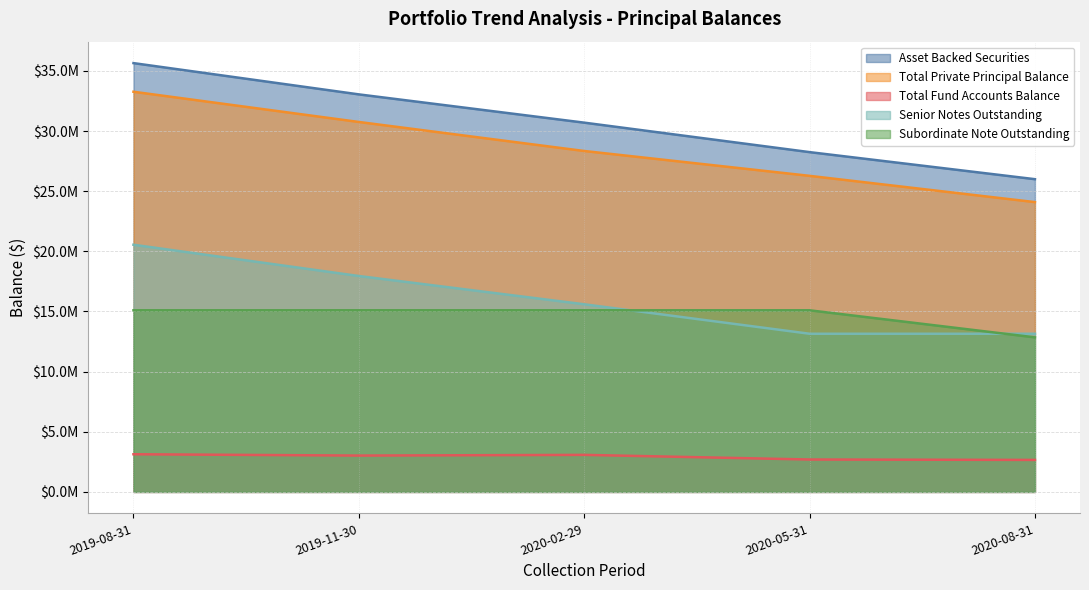

Reading right to left, transcribe all the data shown in this chart.

Asset Backed Securities: 2020-08-31=26000000.0	2020-05-31=28250000.0	2020-02-29=30700000.0	2019-11-30=33050000.0	2019-08-31=35650000.0
Total Private Principal Balance: 2020-08-31=24093896.1	2020-05-31=26277312.0	2020-02-29=28343707.2	2019-11-30=30756777.5	2019-08-31=33268693.7
Total Fund Accounts Balance: 2020-08-31=2660508.1	2020-05-31=2694524.8	2020-02-29=3079172.3	2019-11-30=3021732.6	2019-08-31=3132011.0
Senior Notes Outstanding: 2020-08-31=13150000.0	2020-05-31=13150000.0	2020-02-29=15600000.0	2019-11-30=17950000.0	2019-08-31=20550000.0
Subordinate Note Outstanding: 2020-08-31=12850000.0	2020-05-31=15100000.0	2020-02-29=15100000.0	2019-11-30=15100000.0	2019-08-31=15100000.0